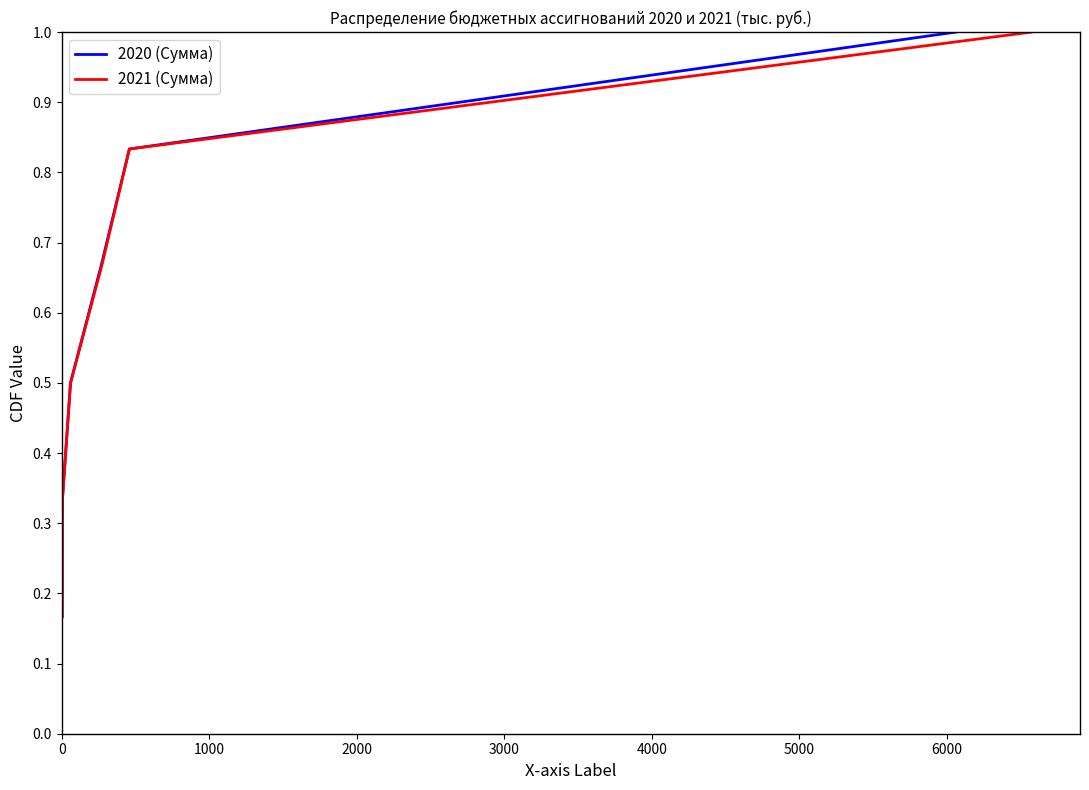

How many lines are shown in the chart?

2